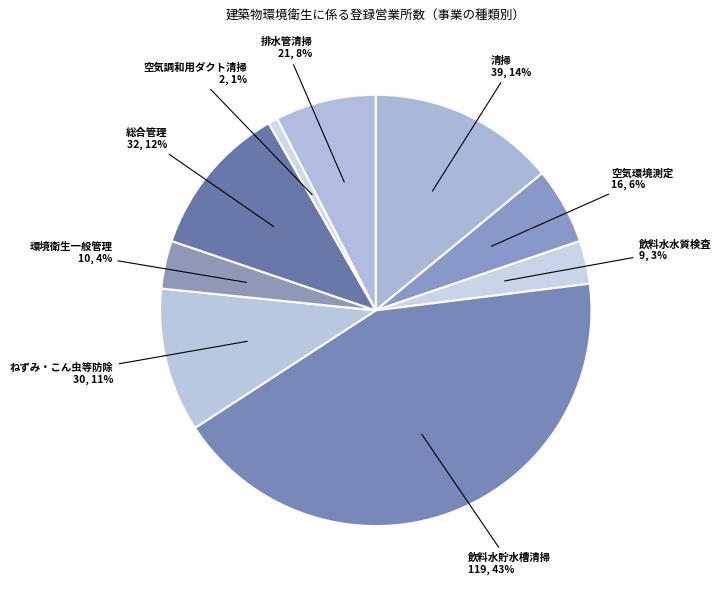

How many segments does this pie chart have?

9